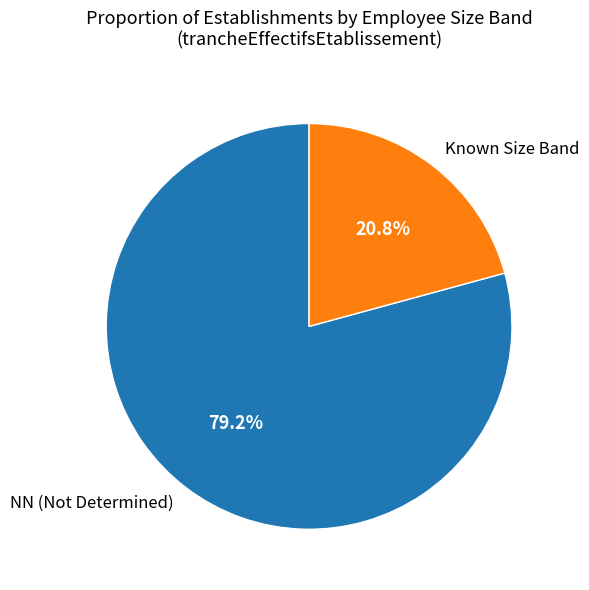

Between Known Size Band and NN (Not Determined), which is larger?

NN (Not Determined)